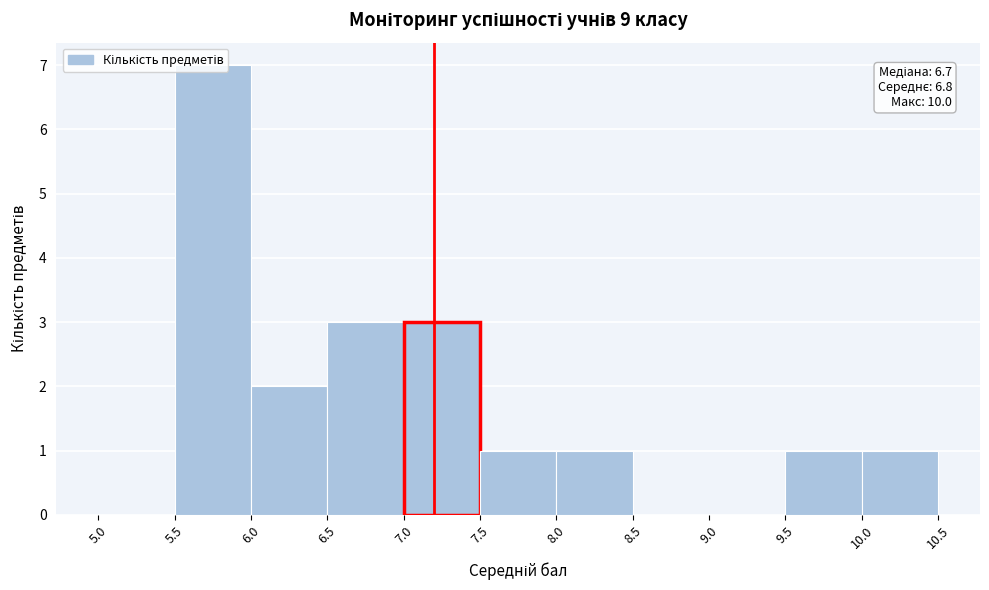

Which range on the x-axis has the tallest bar?

5.5 to 6.0